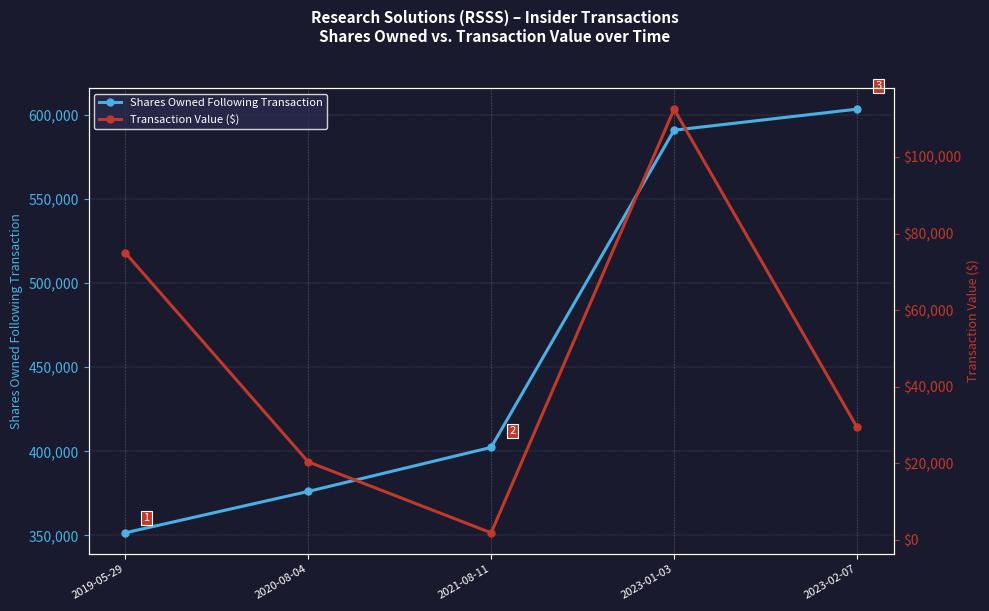

Reading right to left, list all the values displayed in this chart.

Shares Owned Following Transaction: 2023-02-07=603454	2023-01-03=590939	2021-08-11=402341	2020-08-04=376152	2019-05-29=351559
Transaction Value ($): 2023-02-07=29440	2023-01-03=112500	2021-08-11=1875	2020-08-04=20400	2019-05-29=75000